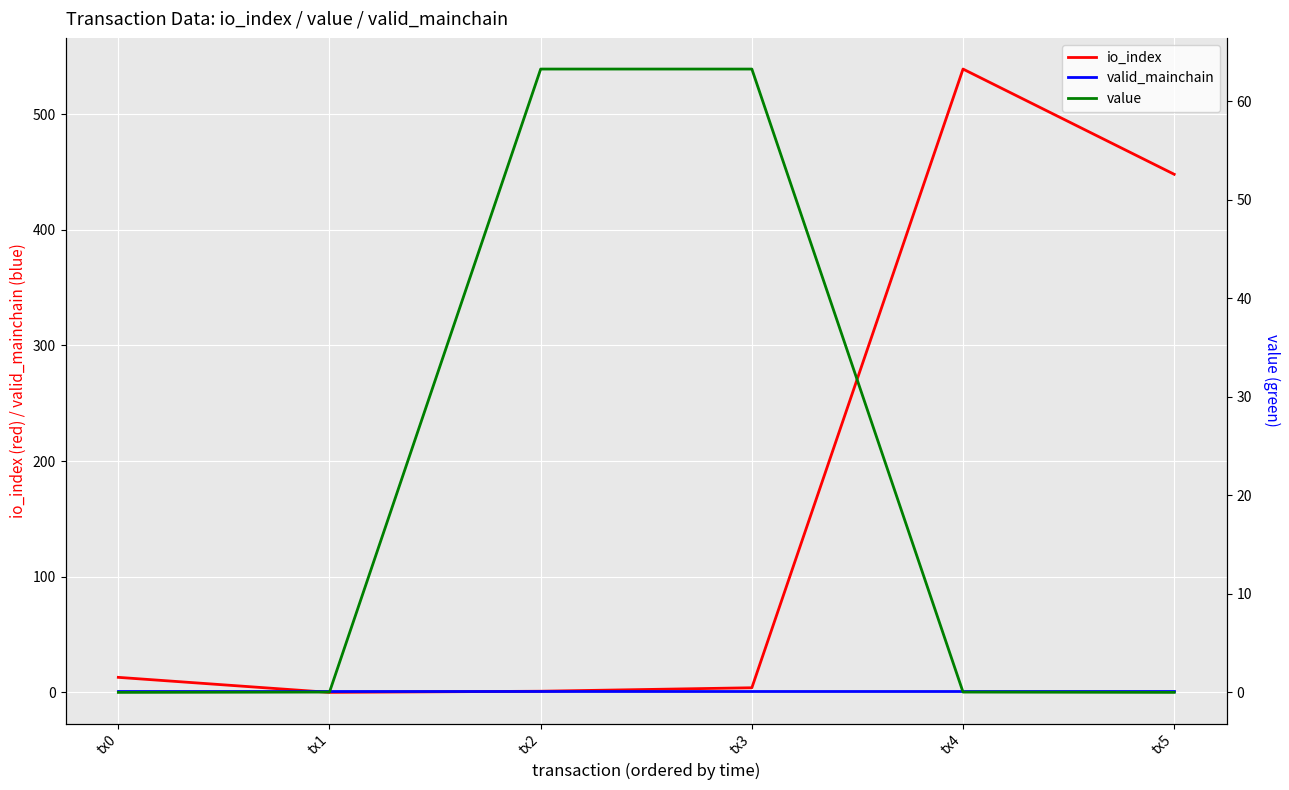

Which series has the largest total across all categories?

io_index